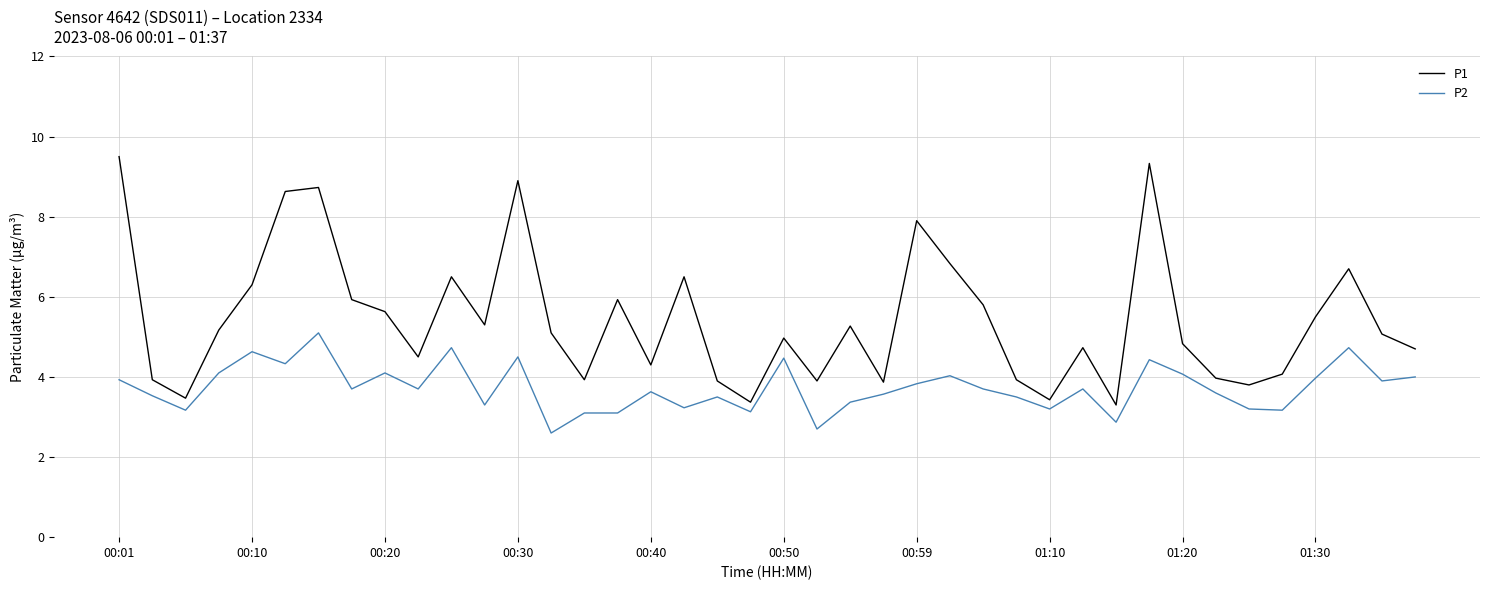

What is the greatest value displayed?

9.5